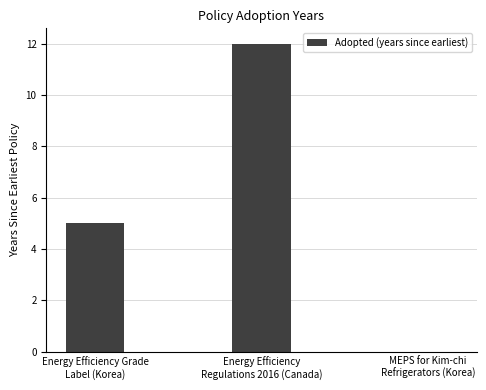

Reading right to left, extract all data points from this chart.

0	12	5